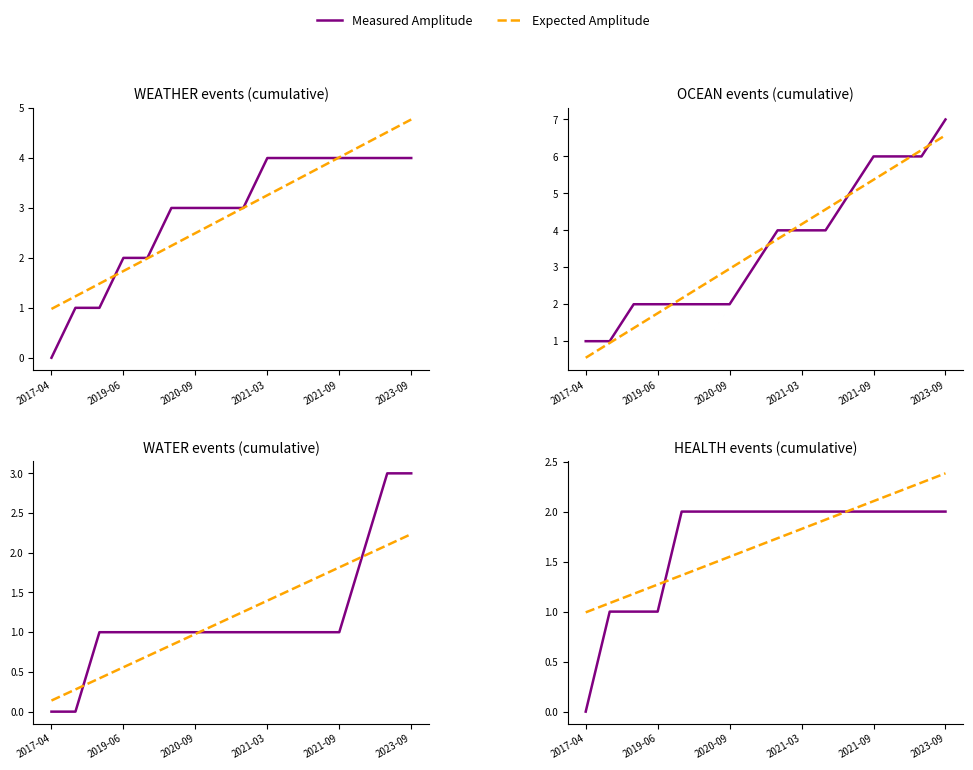

How many lines are shown in the chart?

2